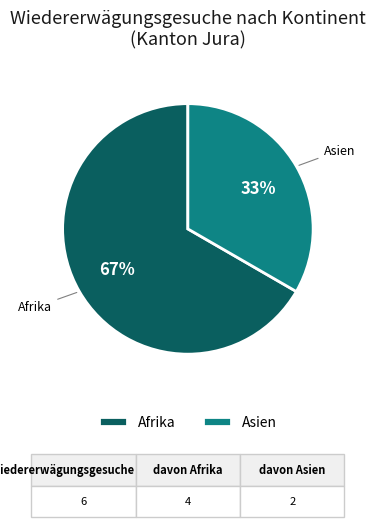

Which category accounts for the majority?

Afrika